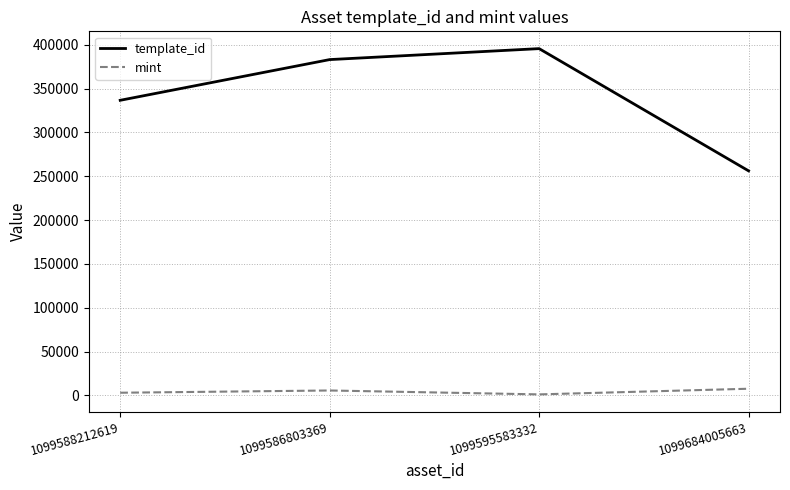

Which series has the largest range (max minus min)?

template_id